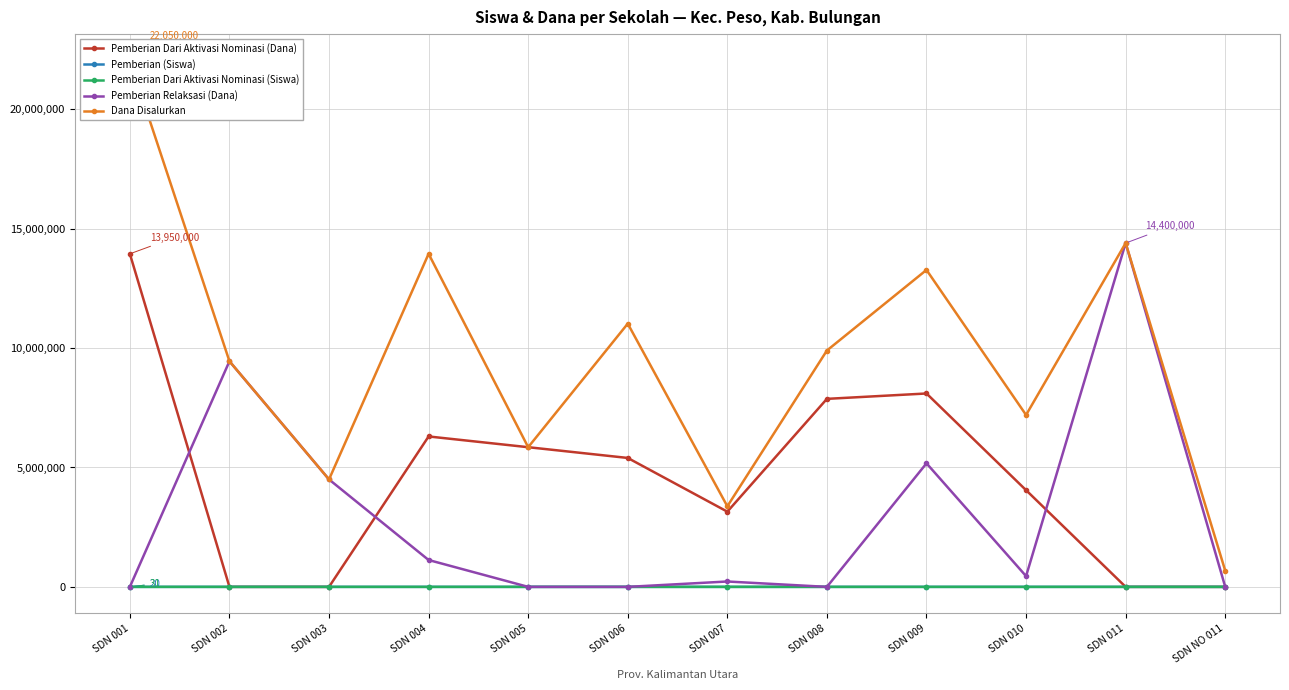

What is the difference between the highest and lowest values at SDN 002?

9450000